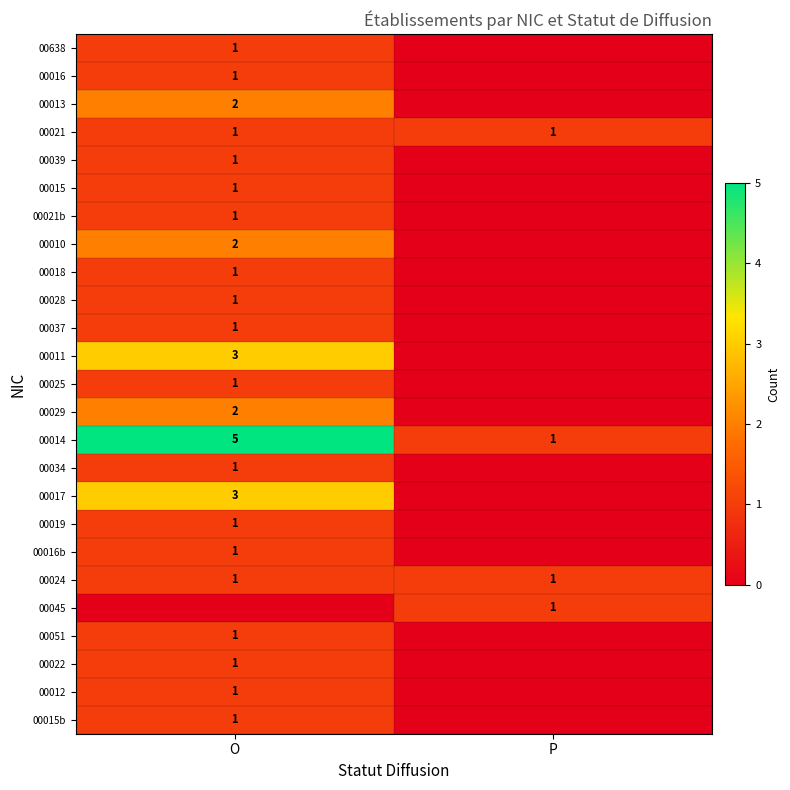

At which category is the sum across all series the highest?

O